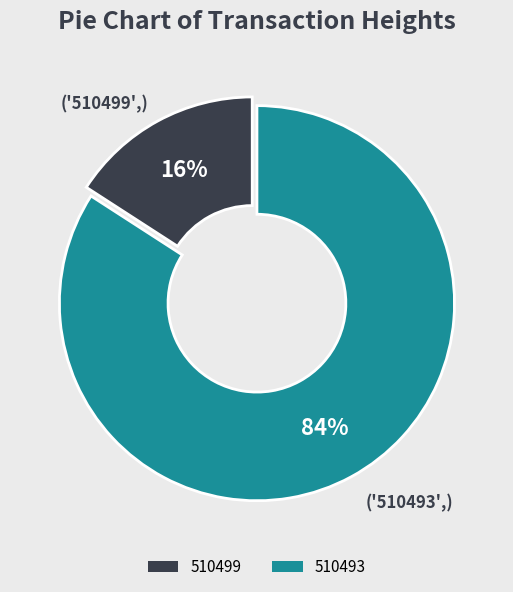

Is there any slice that represents more than half of the pie?

Yes